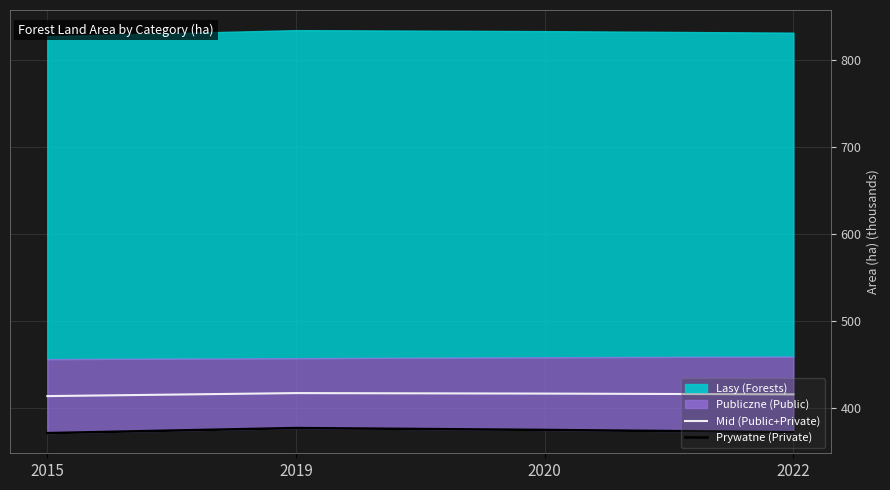

True or false: Prywatne (Private) and Mid (Public+Private) cross at least once.

False